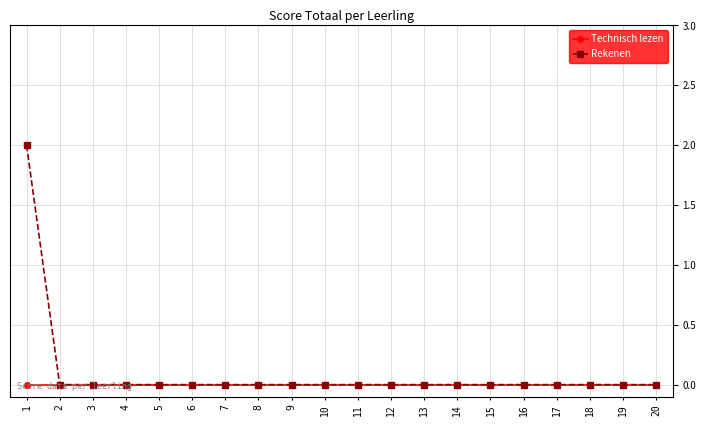

Rank the series at 1 from highest to lowest value.

Rekenen, Technisch lezen